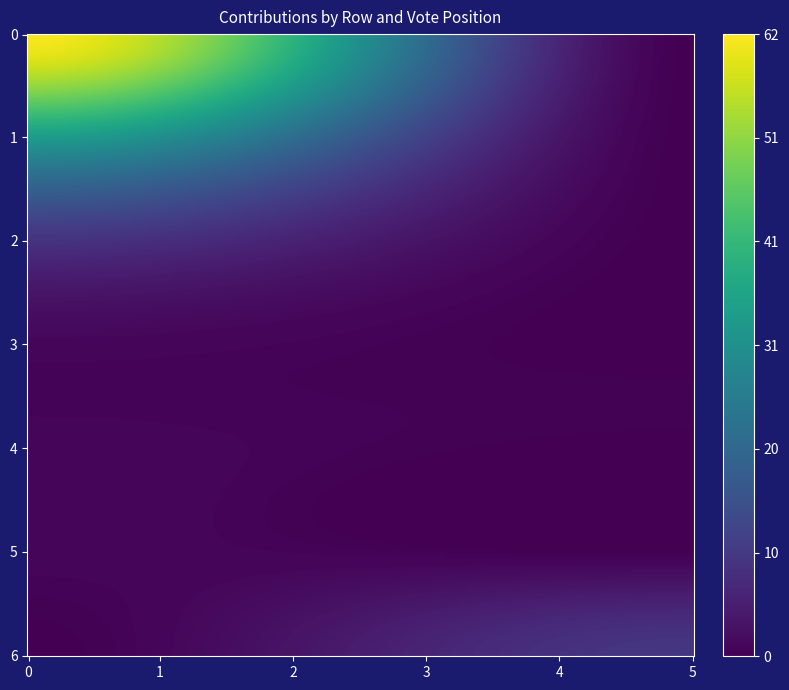

The value of 6 at n is 5. True or false?

False